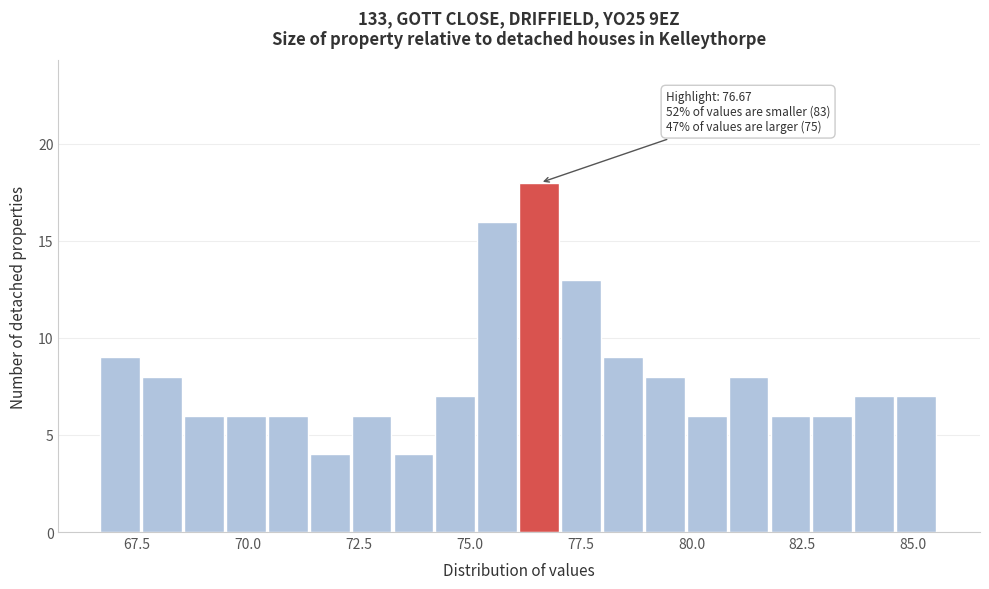

Read against the x-axis, roughly where is the centre of the tallest bar?

76.5